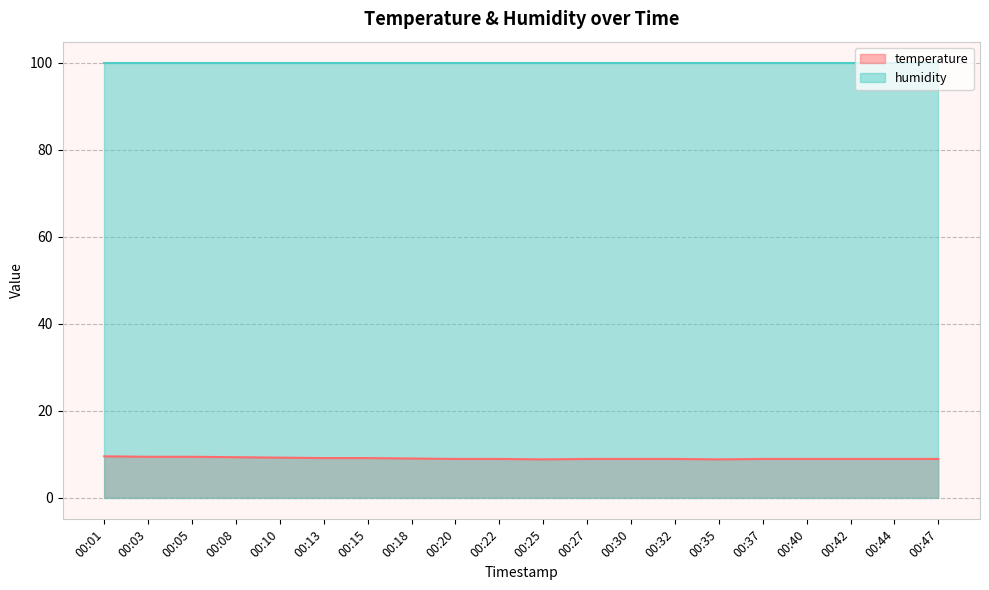

What is the difference between the maximum and second lowest values?

0.7